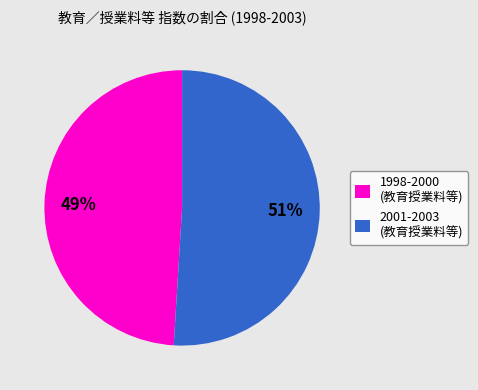

Is there a majority slice in this chart?

Yes